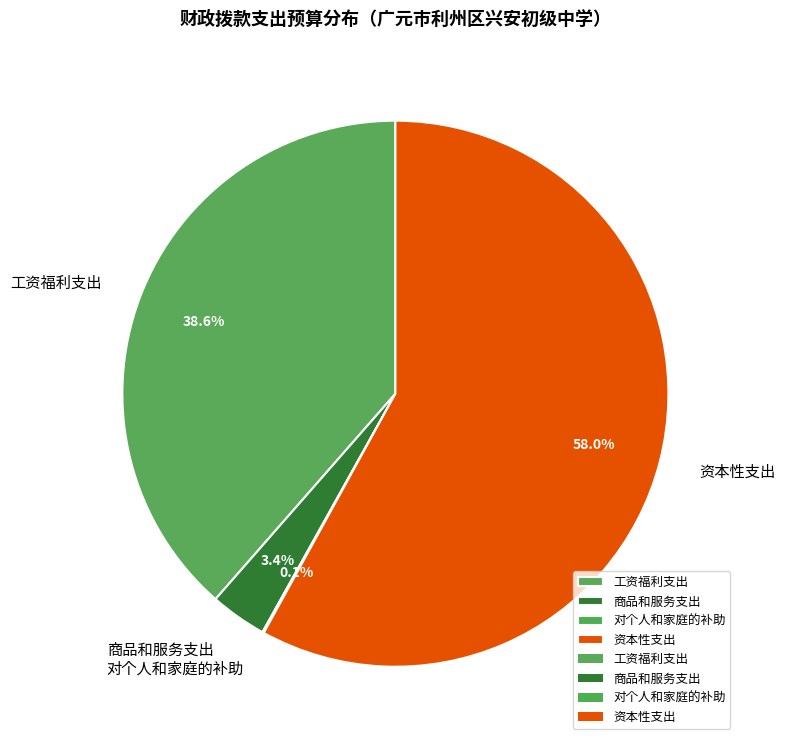

Do 工资福利支出 and 资本性支出 together represent more than half of the pie?

Yes